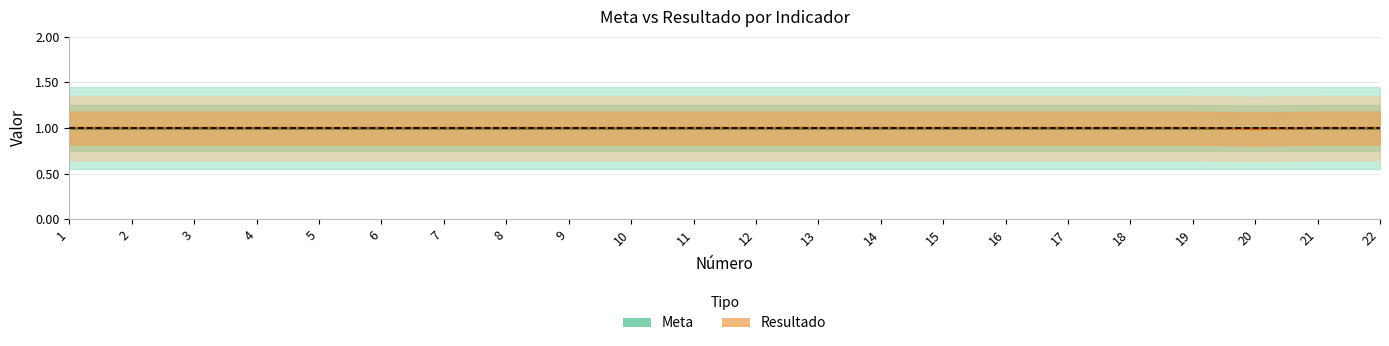

Is it true that Resultado equals 1.5 at 10?

False